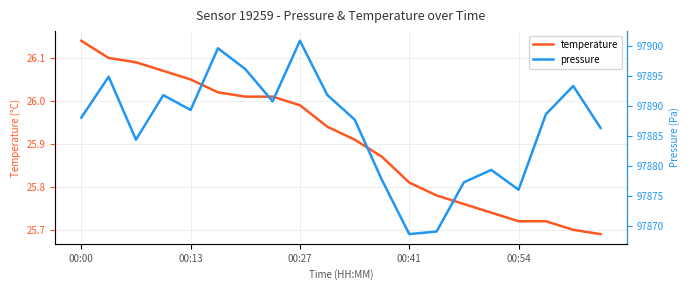

List the series in order of their peak value, lowest first.

temperature, pressure